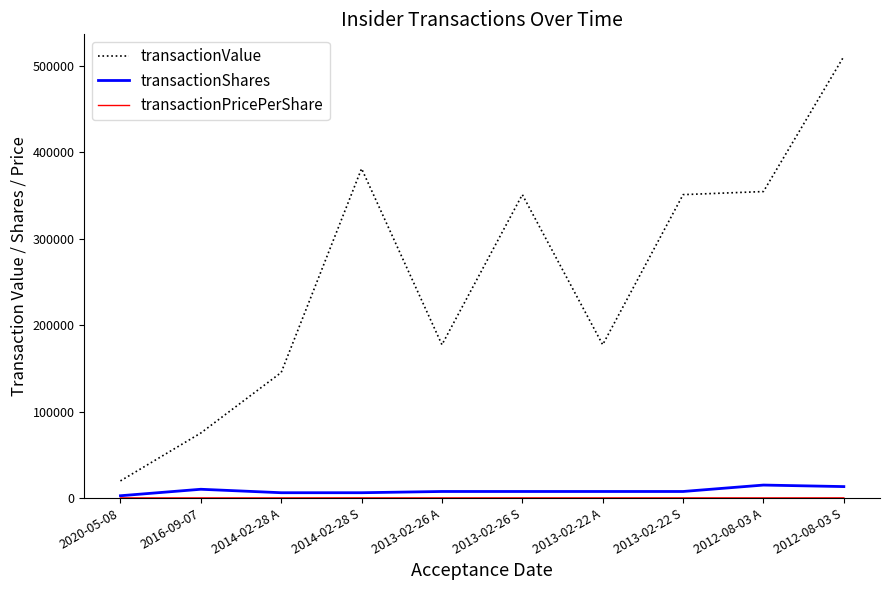

True or false: transactionValue and transactionShares intersect in this chart.

False